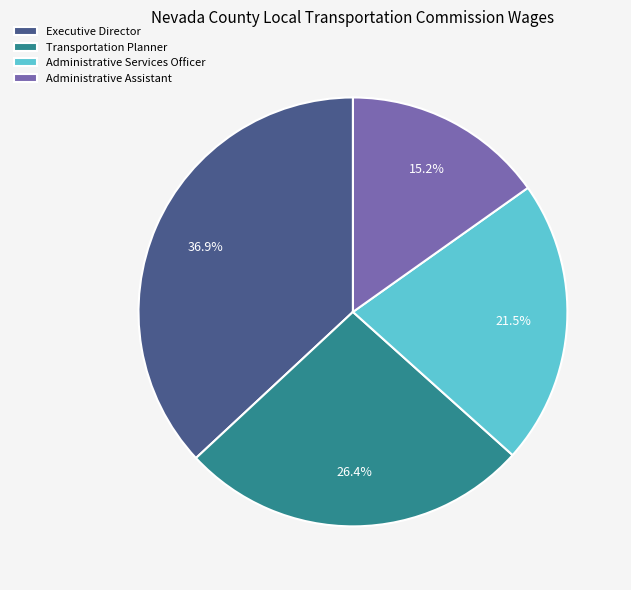

The Administrative Assistant slice represents 15% of the pie. True or false?

True